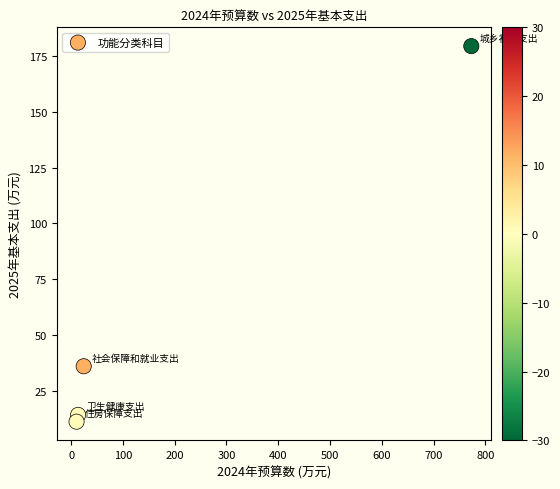

What Y value in the scatter plot is closest to 95?

36.1